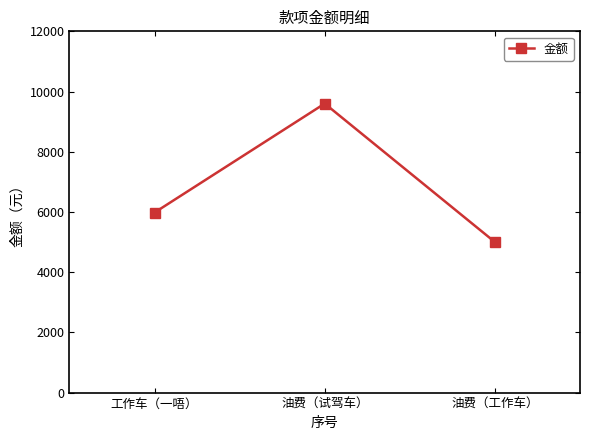

What is the difference between the values at 工作车（一唔） and 油费（试驾车）?

3620